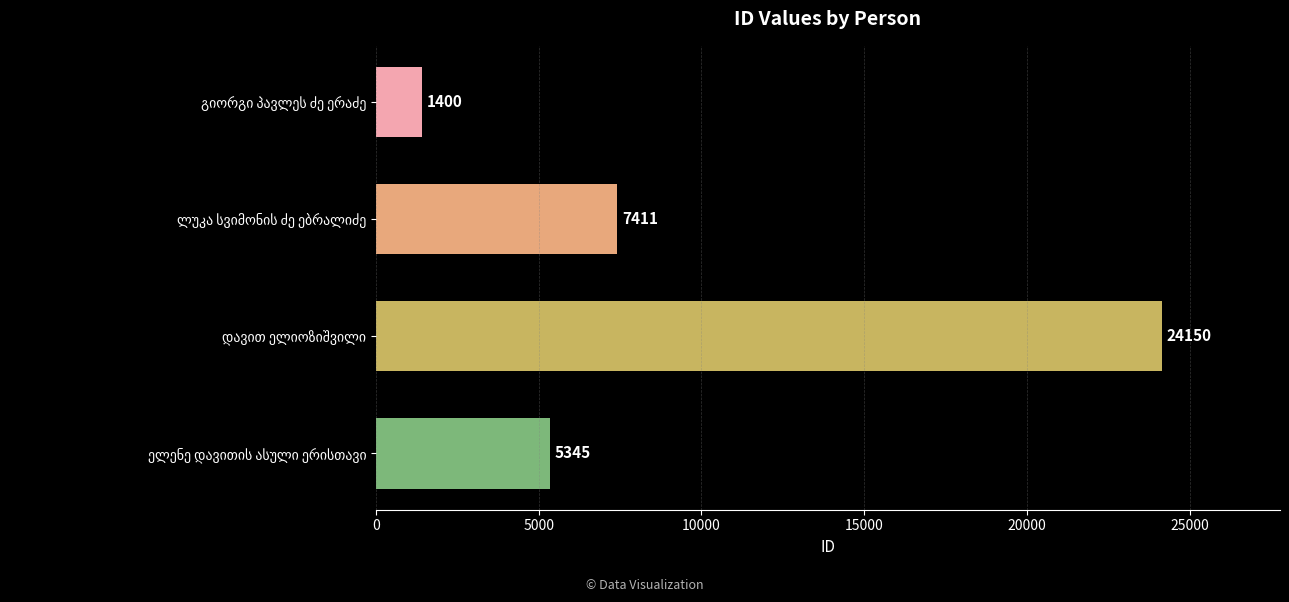

What is the minimum value shown in the chart?

1400